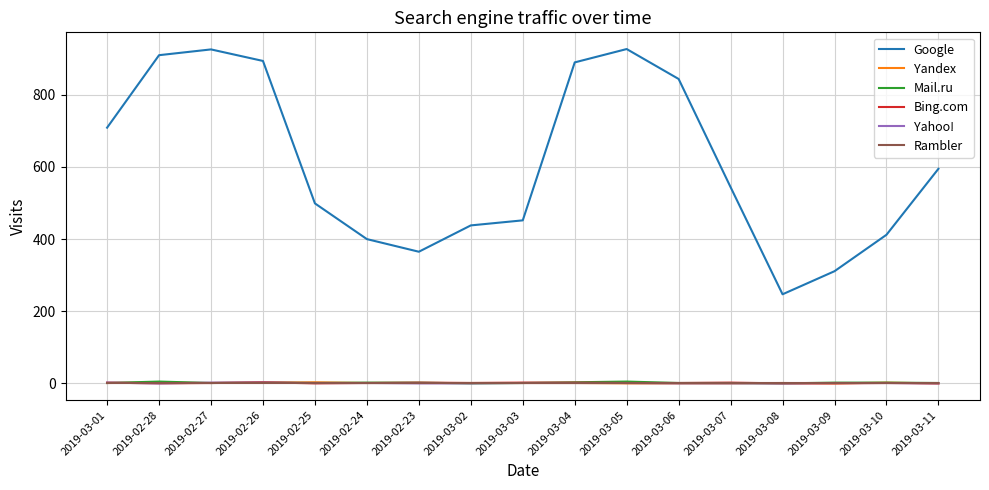

What is the average value of the Google series?

610